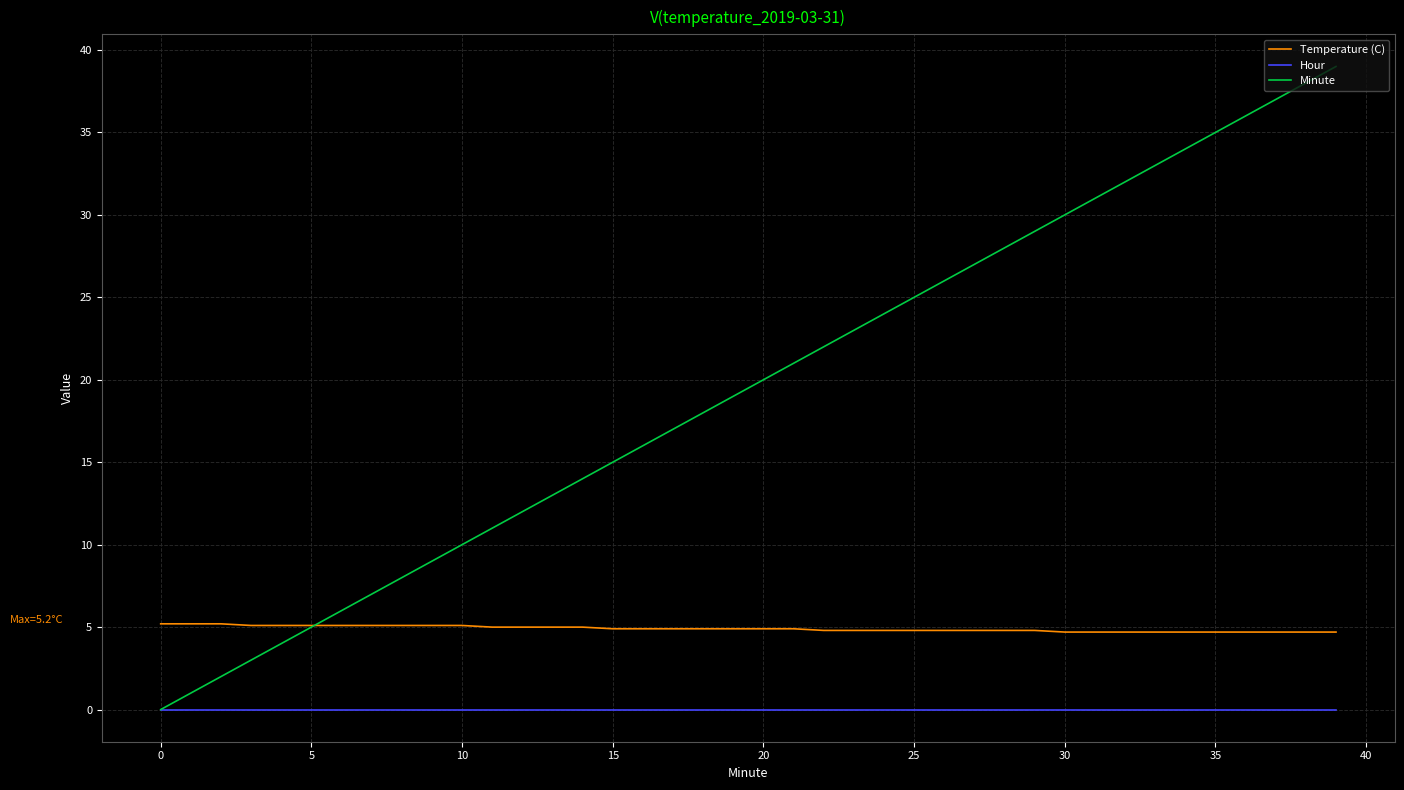

True or false: Hour and Temperature (C) cross at least once.

False